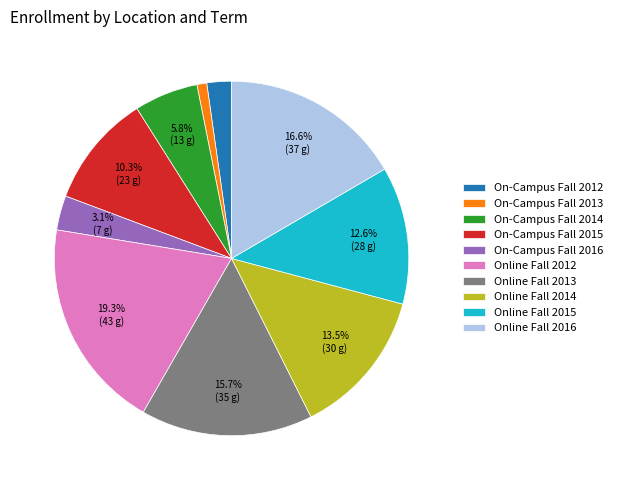

Which has a higher value, On-Campus Fall 2014 or Online Fall 2016?

Online Fall 2016